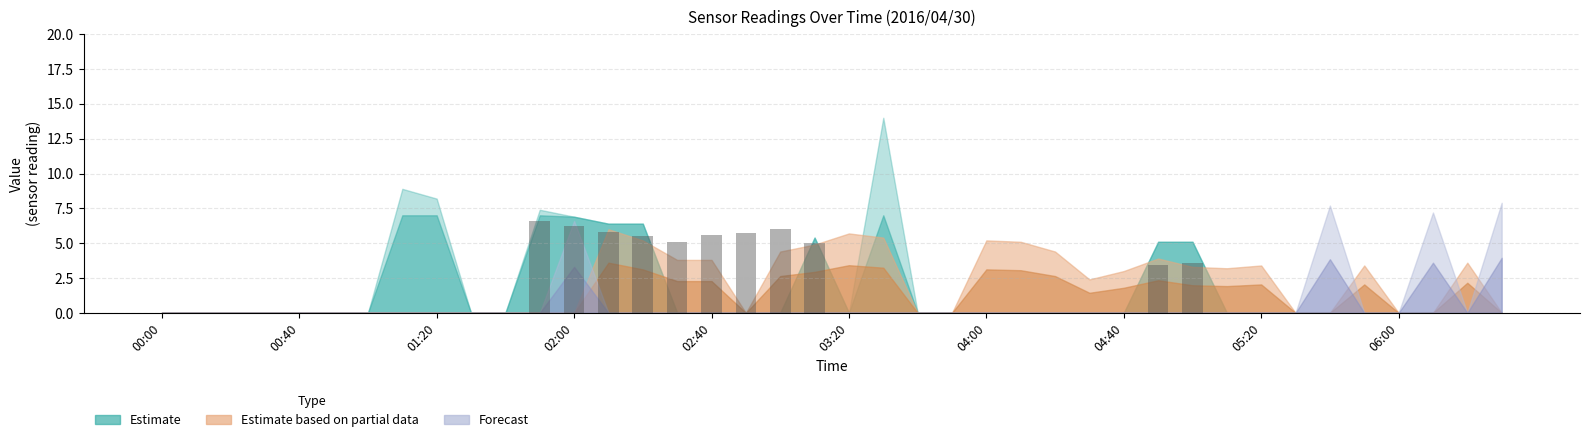

What is the sum of all values?

58.5